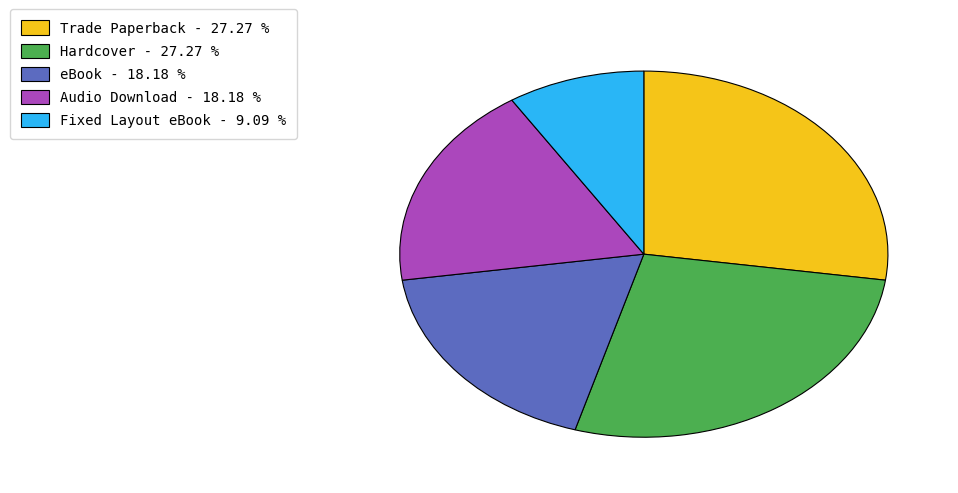

Which slice is the smallest?

Fixed Layout eBook